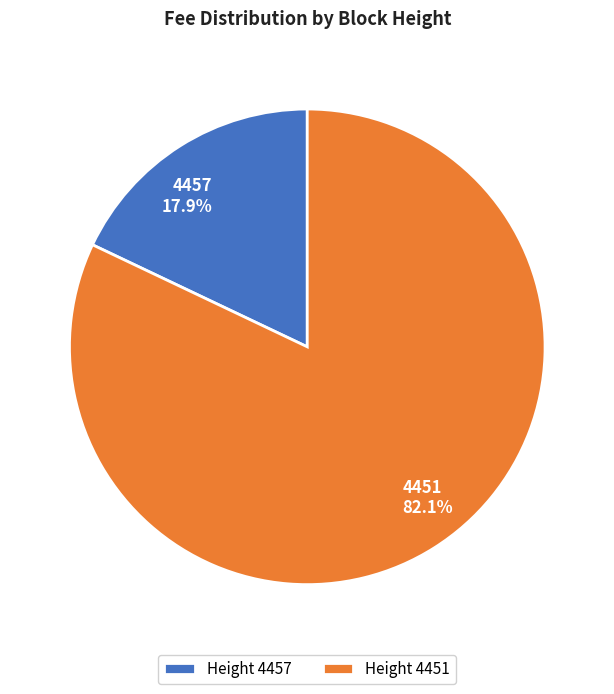

Is the sum of 4451 and 4457 greater than half?

Yes